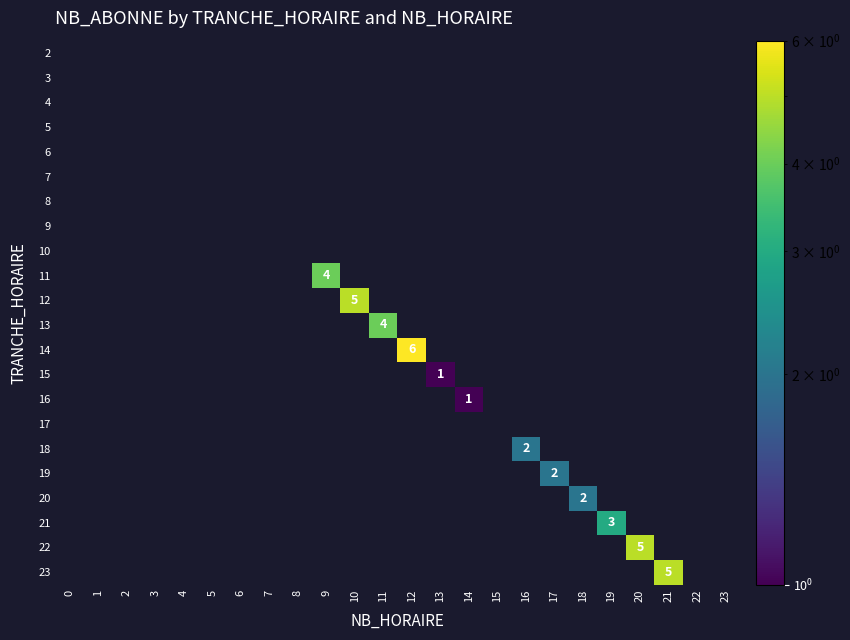

List the labels in order of 21 value, smallest first.

0, 1, 2, 3, 4, 5, 6, 7, 8, 9, 10, 11, 12, 13, 14, 15, 16, 17, 18, 19, 20, 21, 22, 23